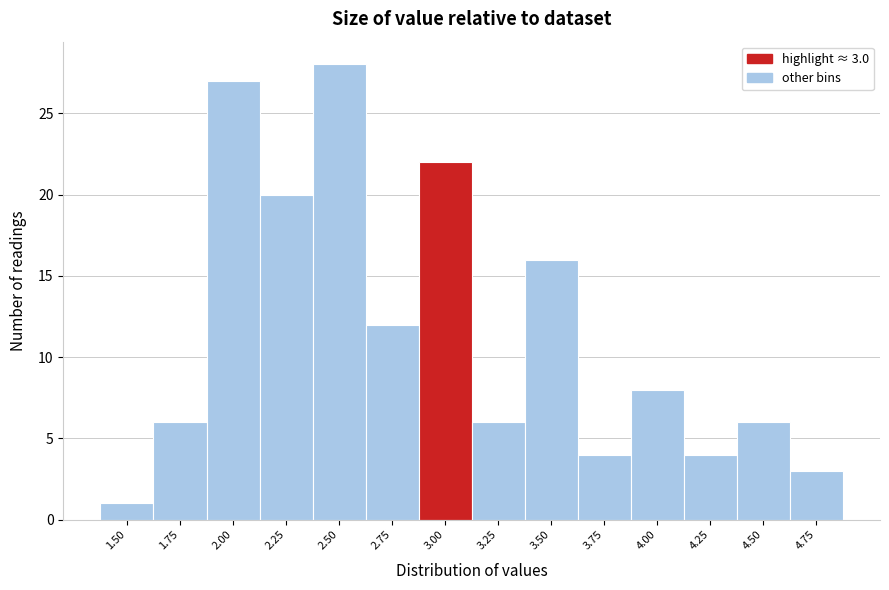

Reading left to right, extract all data points from this chart.

1	6	27	20	28	12	22	6	16	4	8	4	6	3